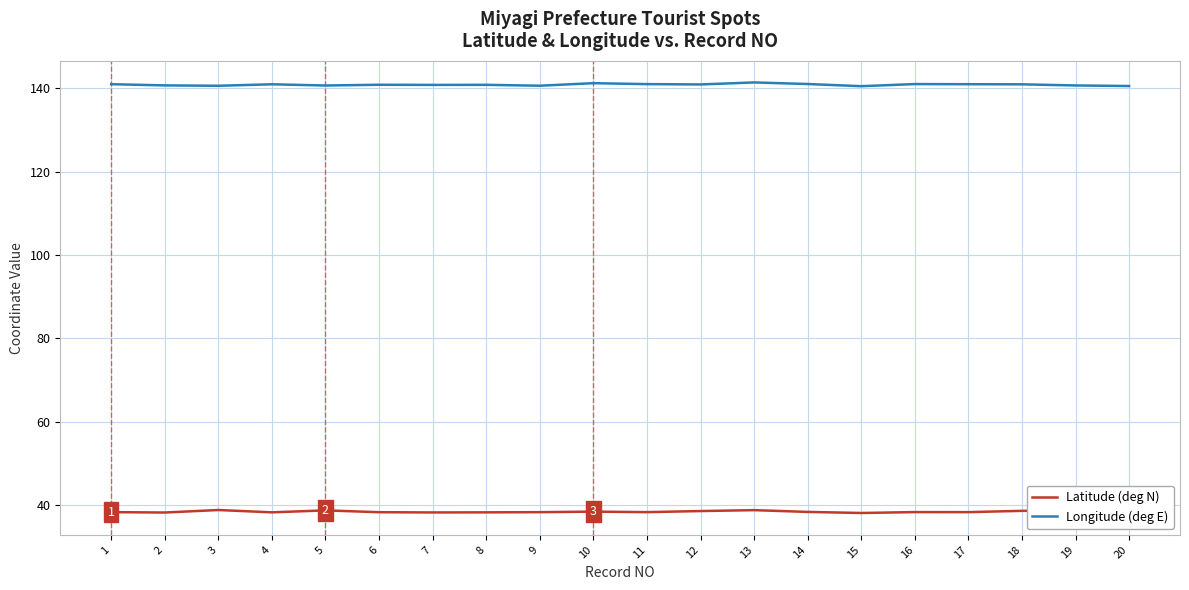

The Longitude (deg E) series shows 193.2 at 11. True or false?

False